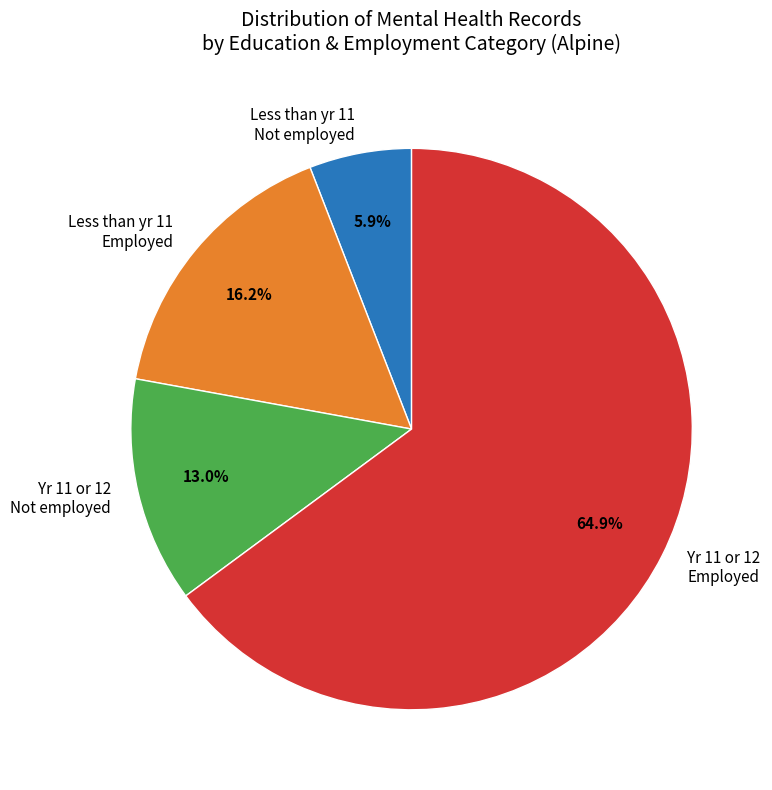

Which slice is the smallest?

Less than yr 11 Not employed